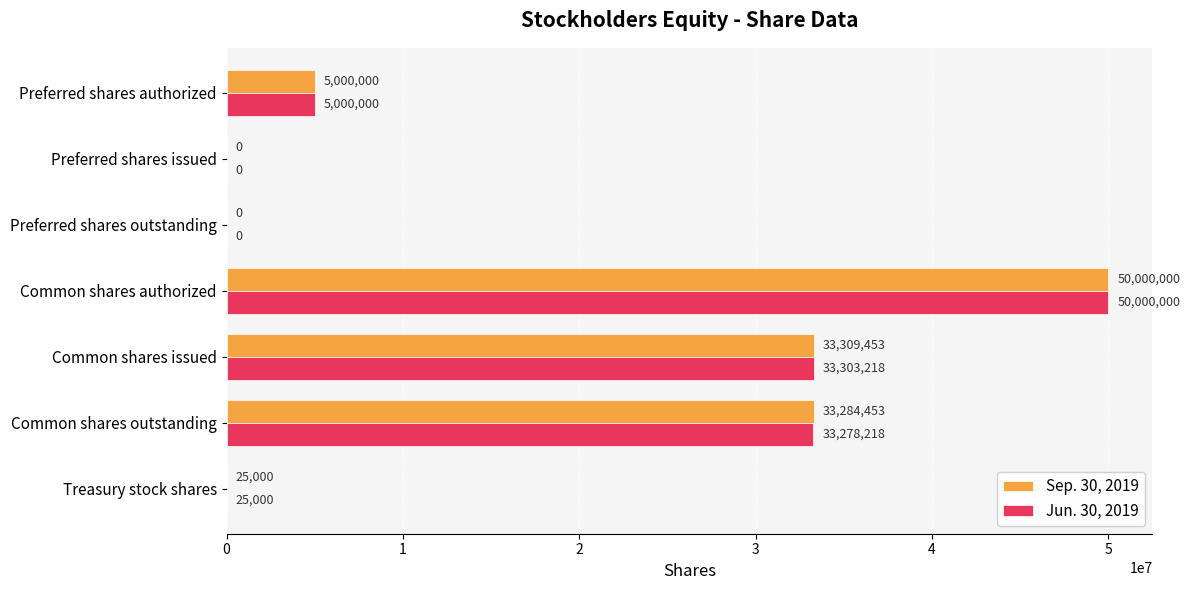

What value does the Jun. 30, 2019 series have at Treasury stock shares, to the nearest 50?

25000